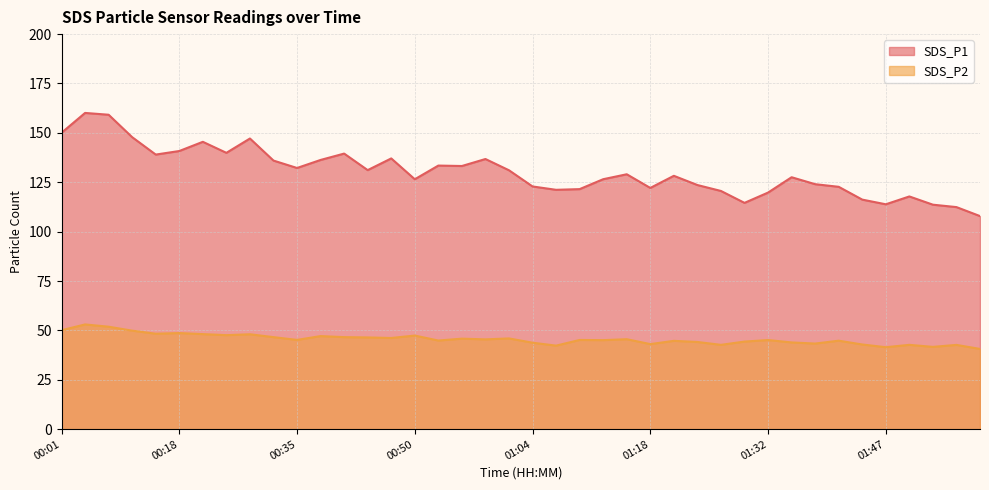

Which has a higher value, 00:55 or 01:30?

00:55